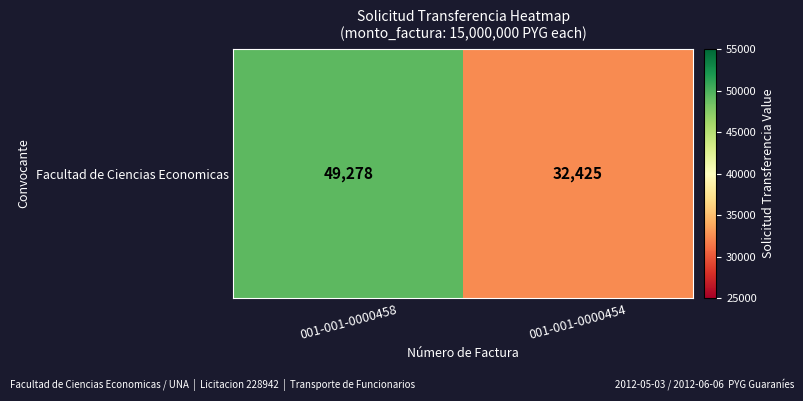

Reading left to right, transcribe all the data shown in this chart.

001-001-0000458=49278	001-001-0000454=32425